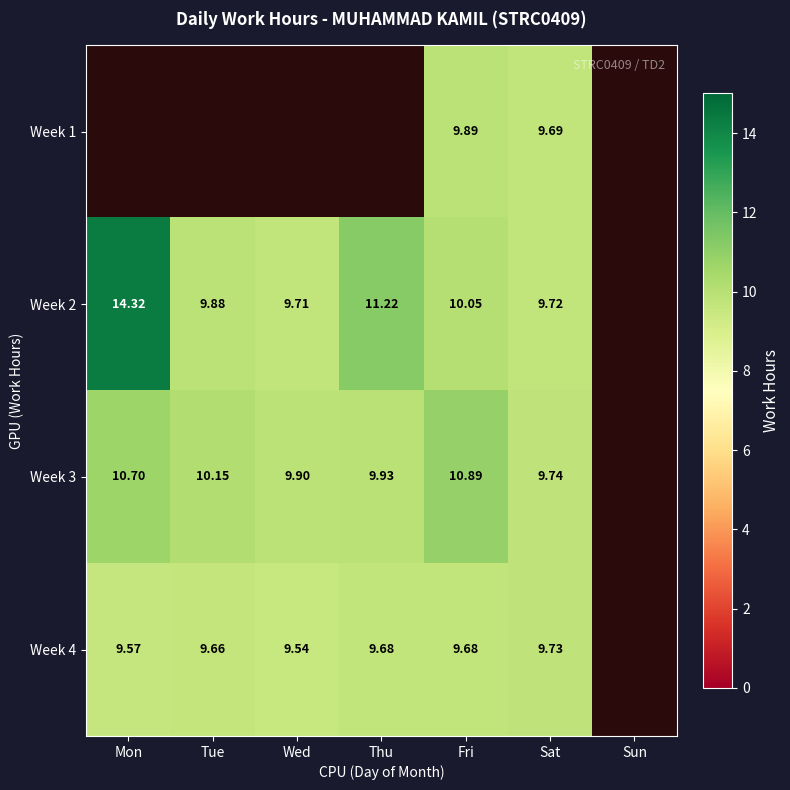

Where is Week 2 nearest to the value 12?

Thu